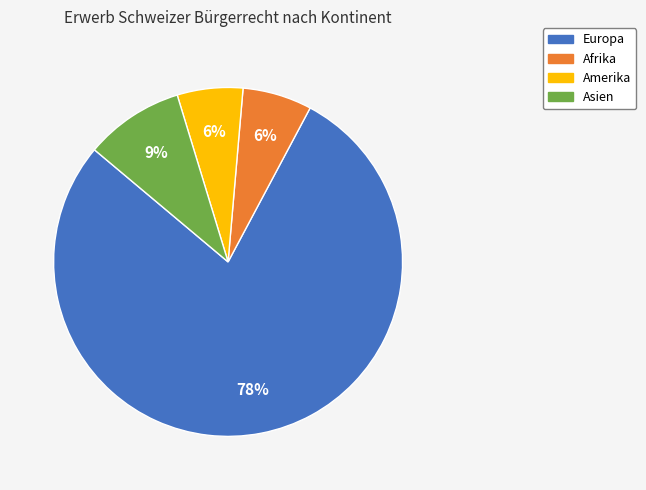

To the nearest percent, what is the average slice percentage?

25%